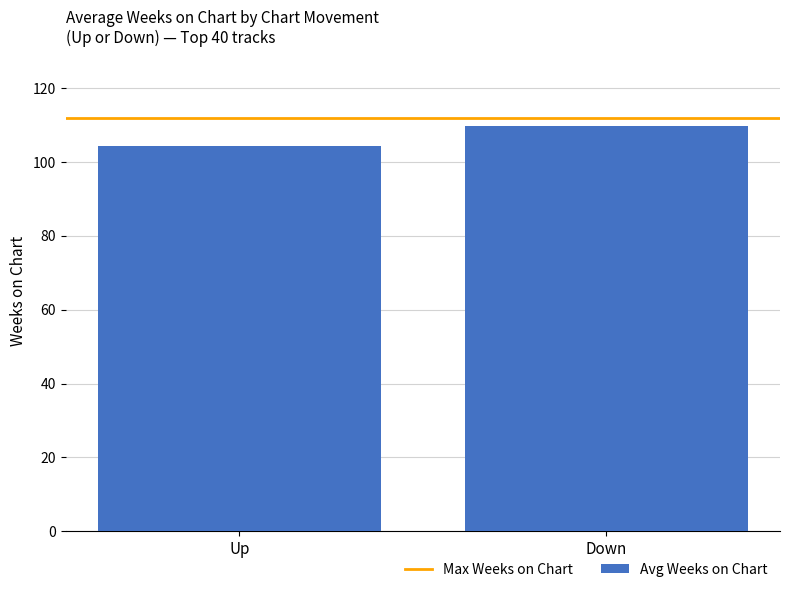

What is the label of the 1st bar from the left?

Up